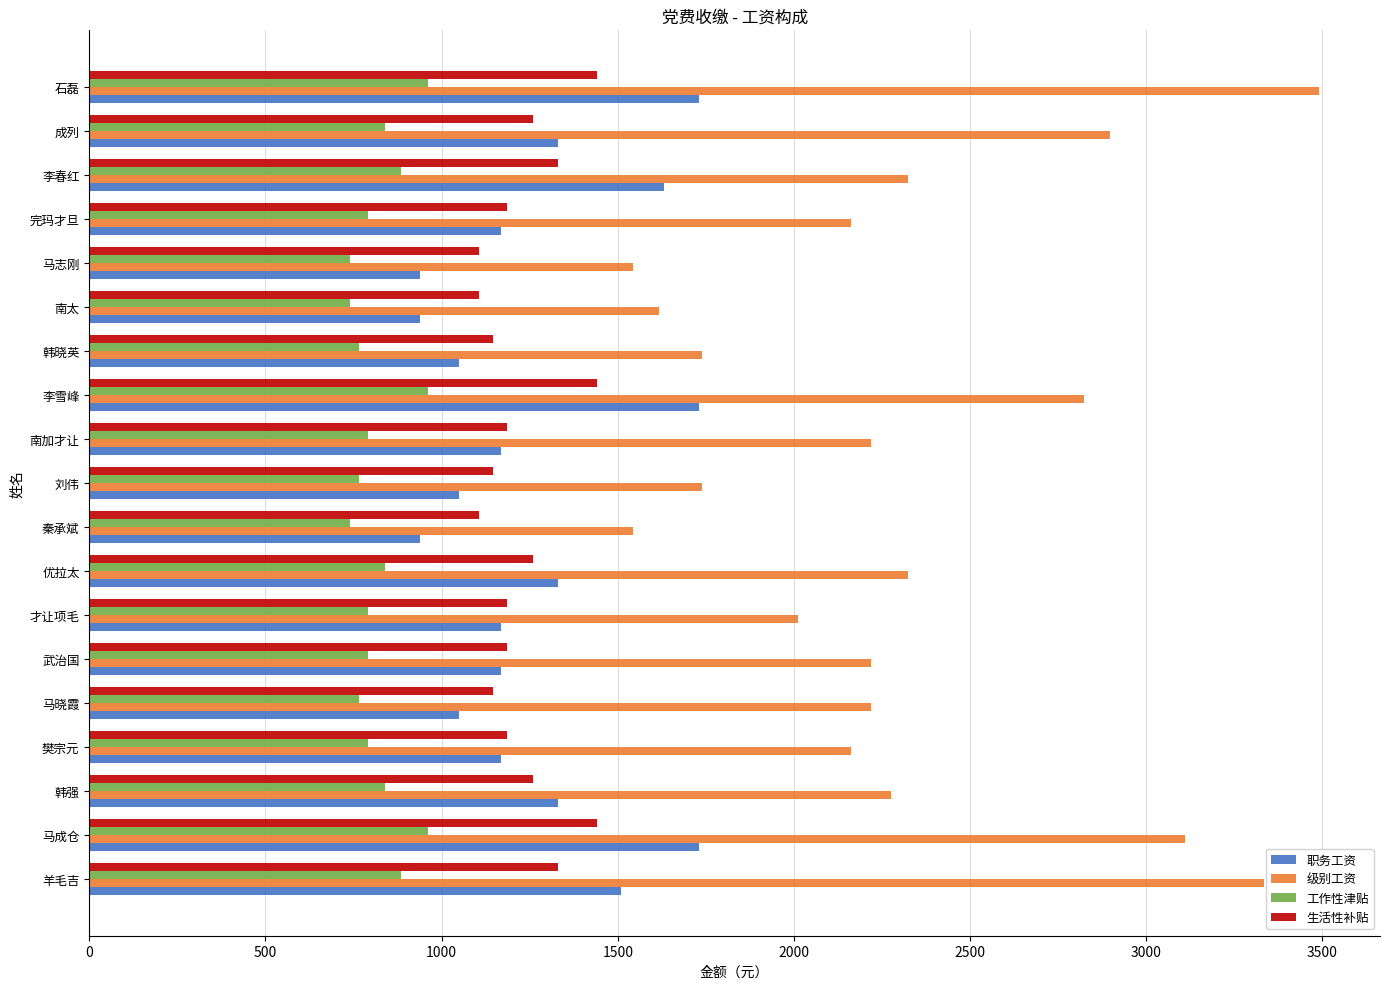

What is the average value of the 工作性津贴 series?

823